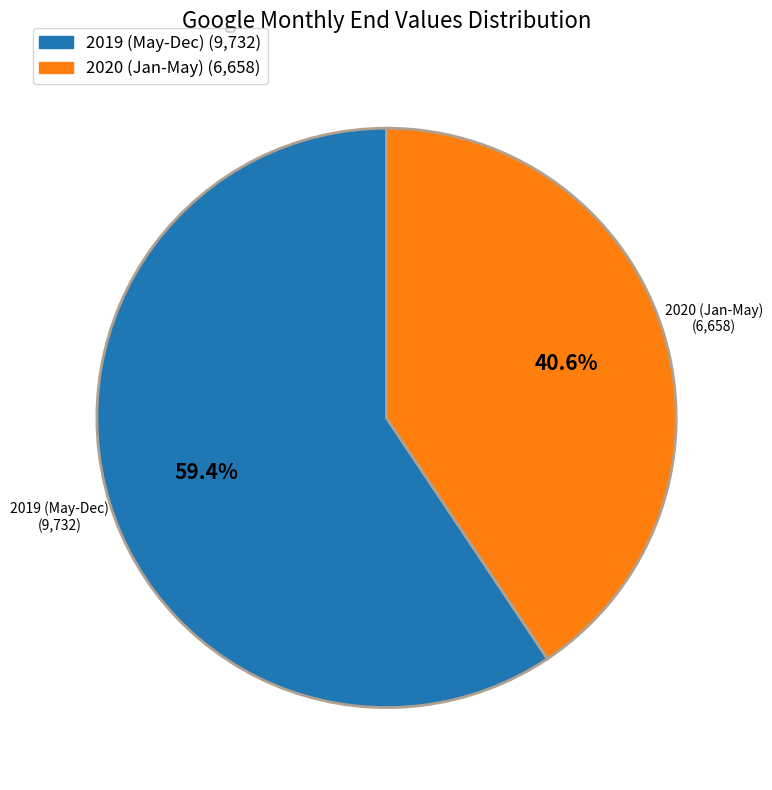

Between 2020 (Jan-May) and 2019 (May-Dec), which is larger?

2019 (May-Dec)